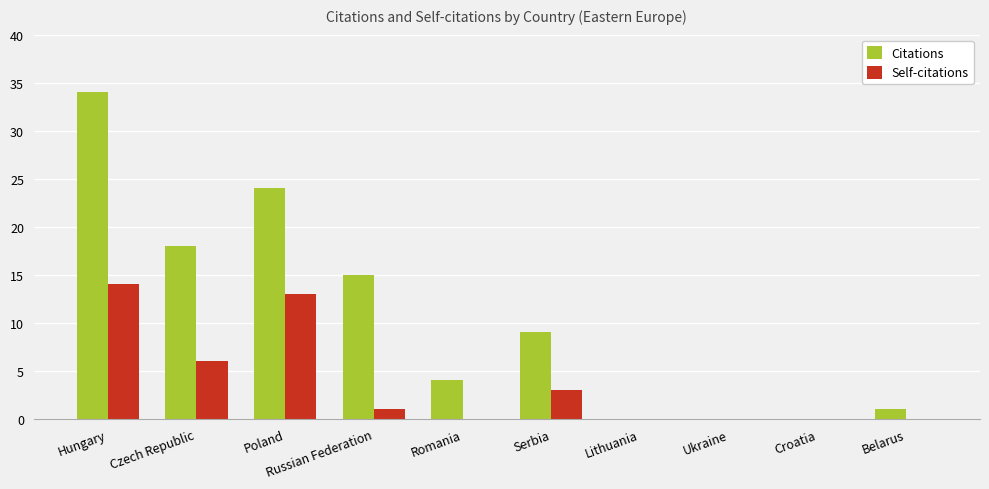

How many groups of bars are there?

10